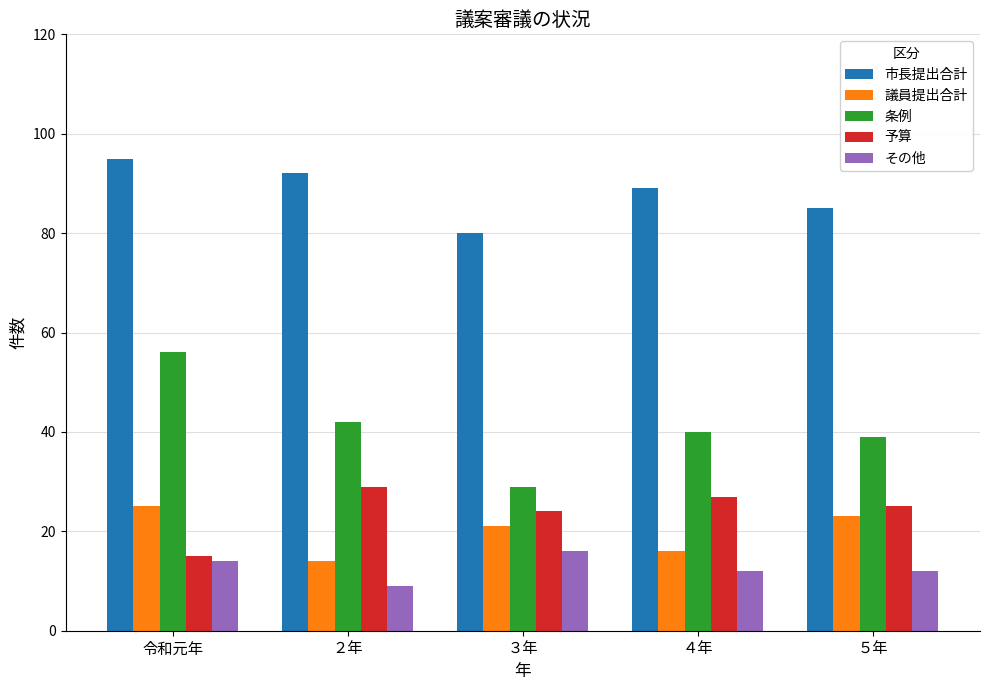

What are all the series names shown in the legend?

市長提出合計, 議員提出合計, 条例, 予算, その他